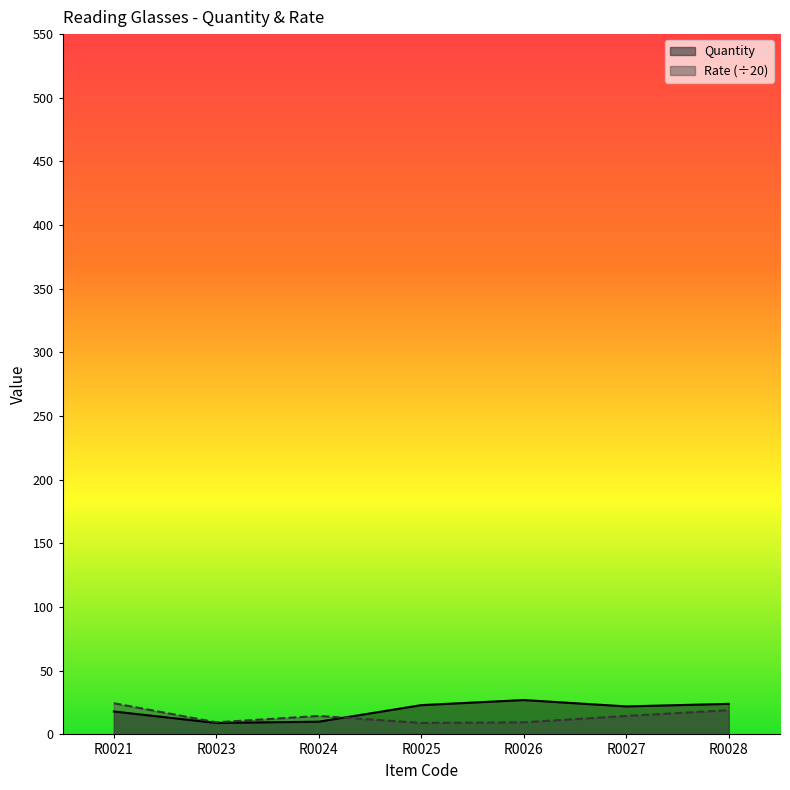

How many lines are shown in the chart?

2